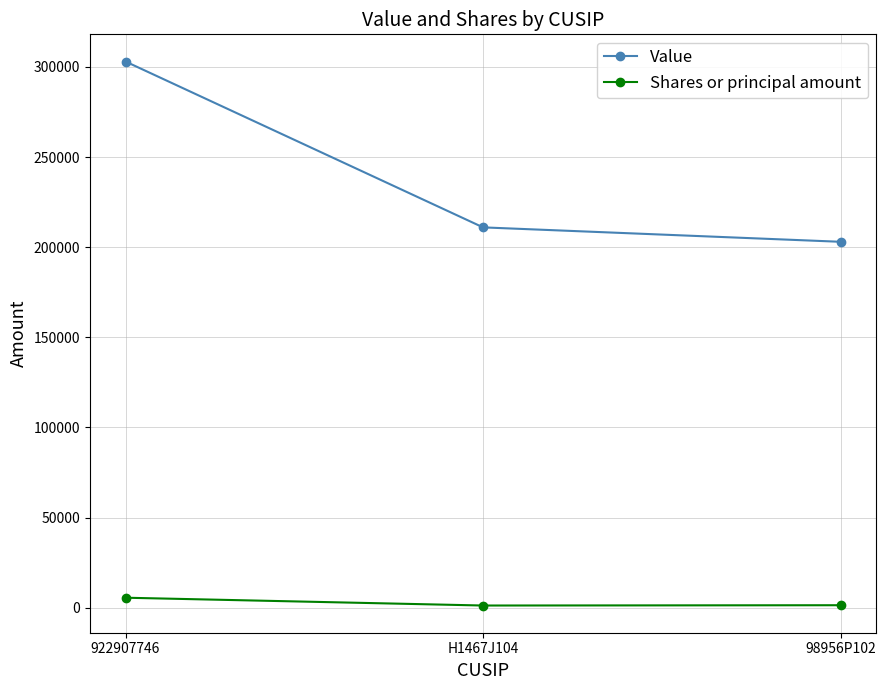

Is this an area chart (filled region under the line)?

No